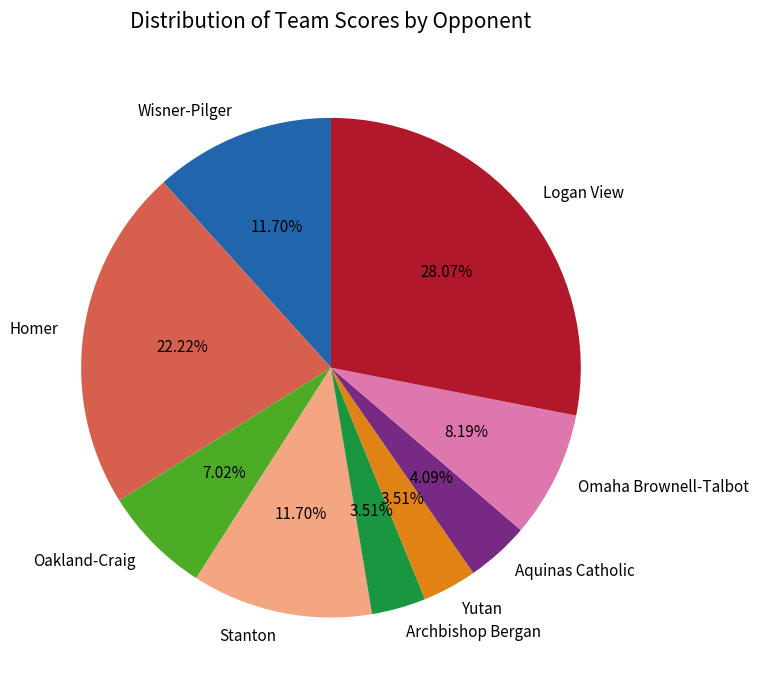

What is the largest slice in the pie chart?

Logan View